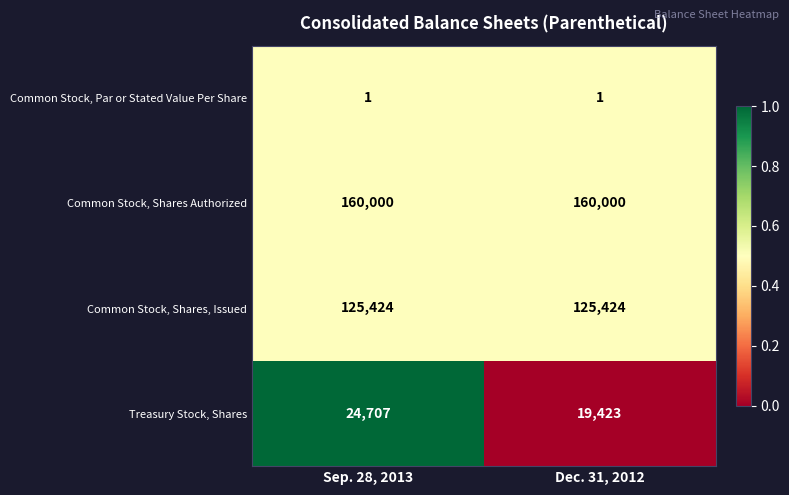

What is the sum of the Treasury Stock, Shares values at Sep. 28, 2013 and Dec. 31, 2012?

44130